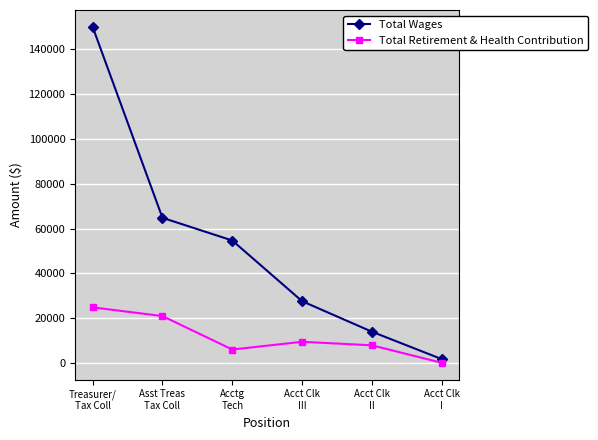

How many data points does each series have?

6